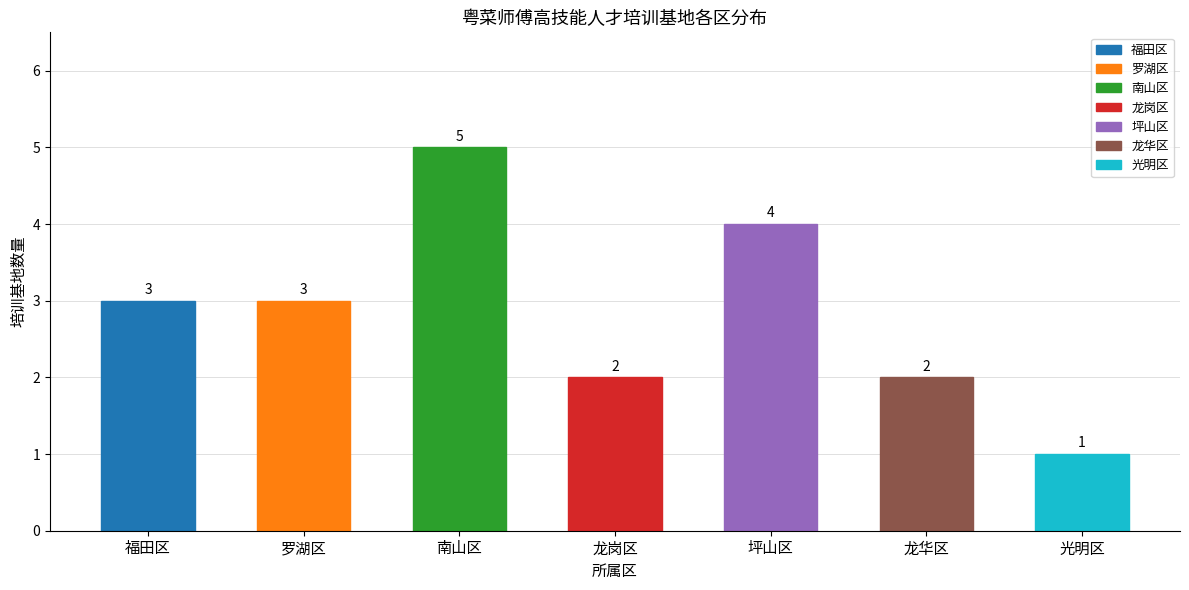

What is the label of the 5th bar from the left?

坪山区